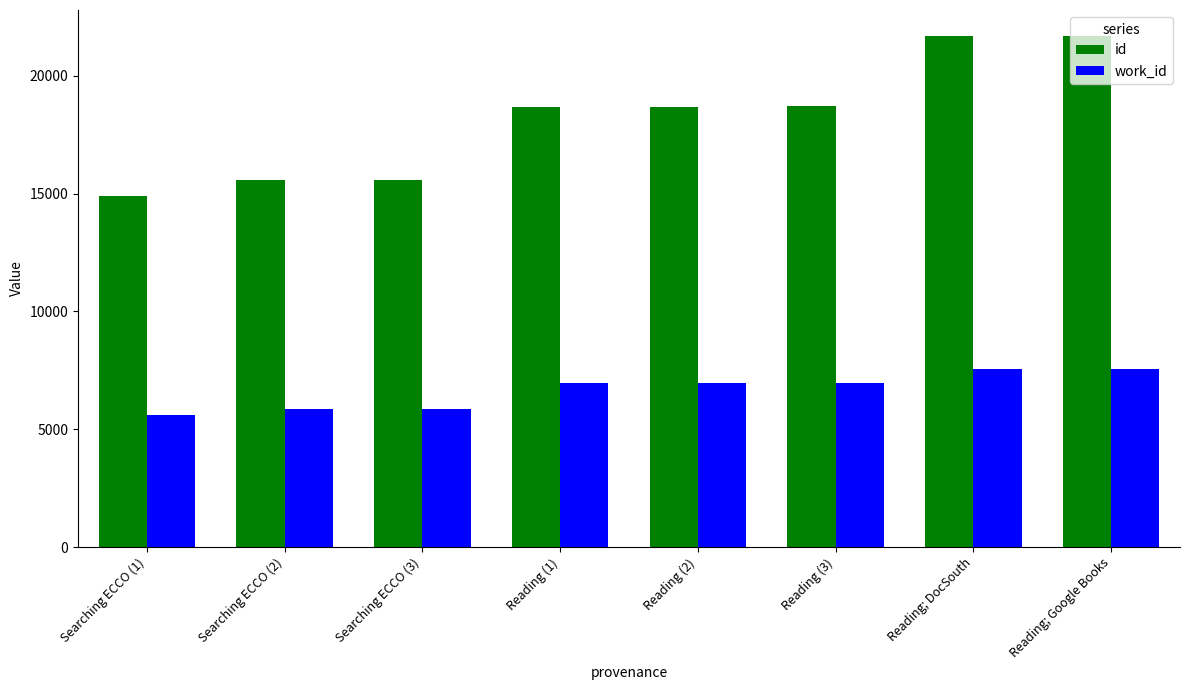

Rank the series by their average value, from lowest to highest.

work_id, id